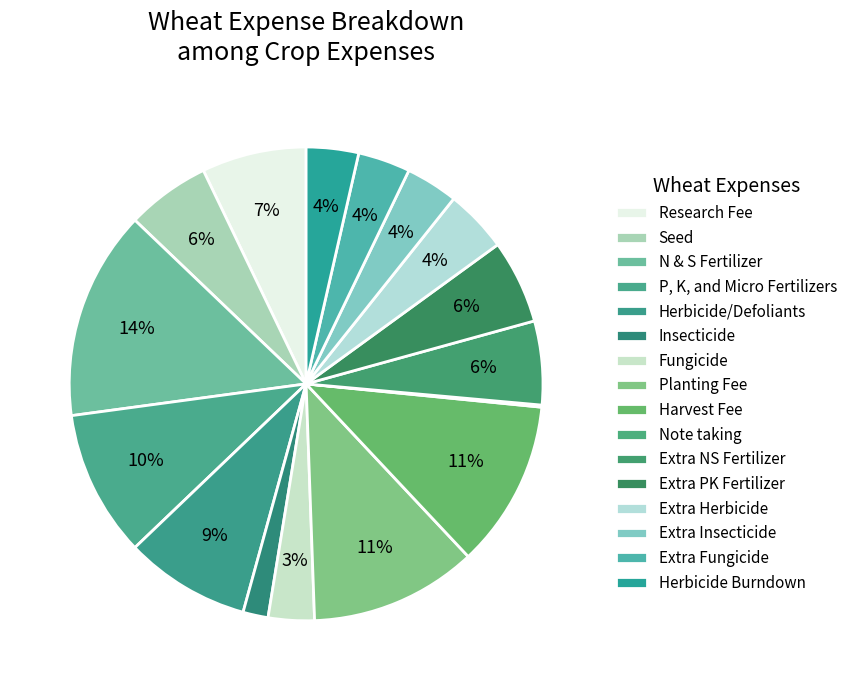

What is the largest slice in the pie chart?

N & S Fertilizer